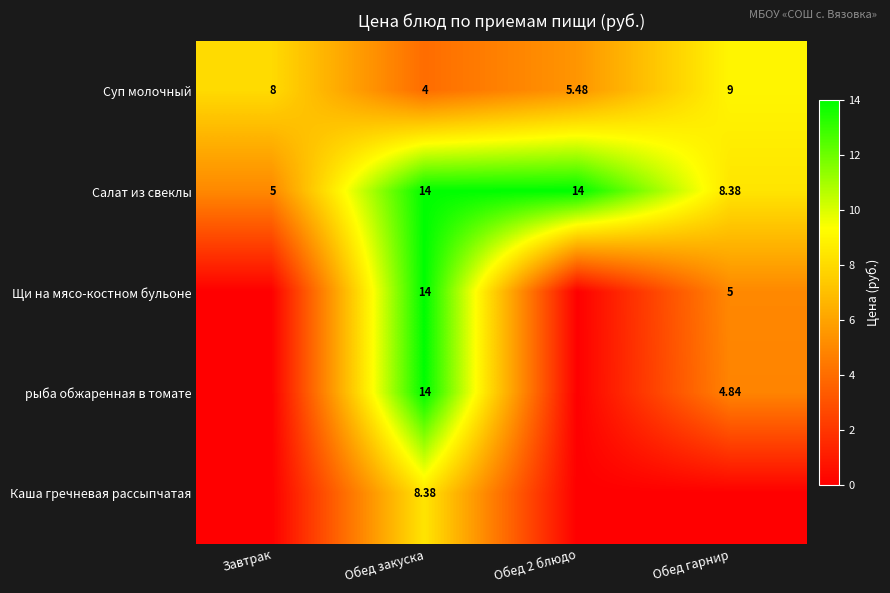

The value of Салат из свеклы at Обед закуска is 6.4. True or false?

False